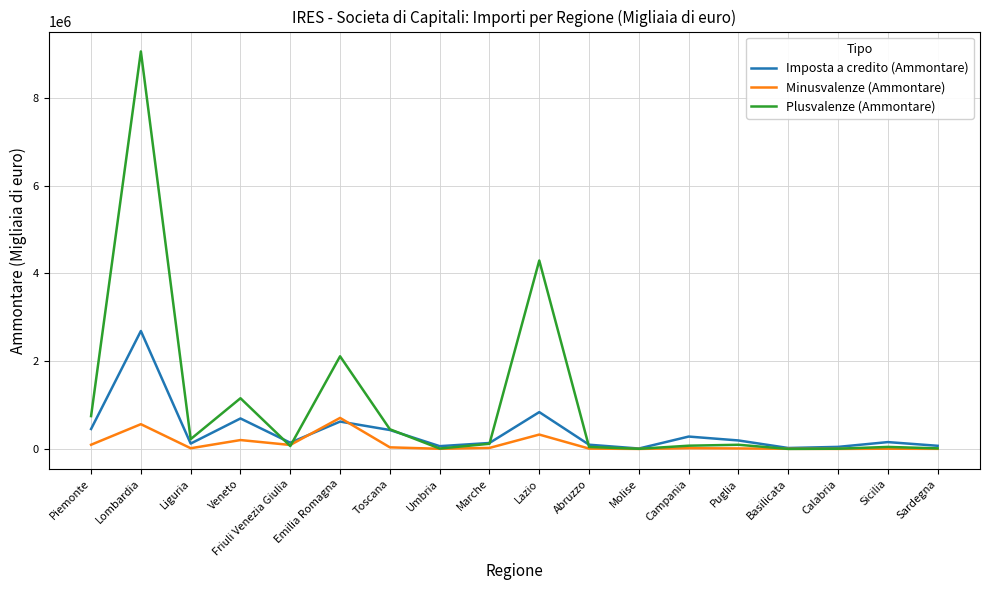

Count the number of categories in the chart.

18